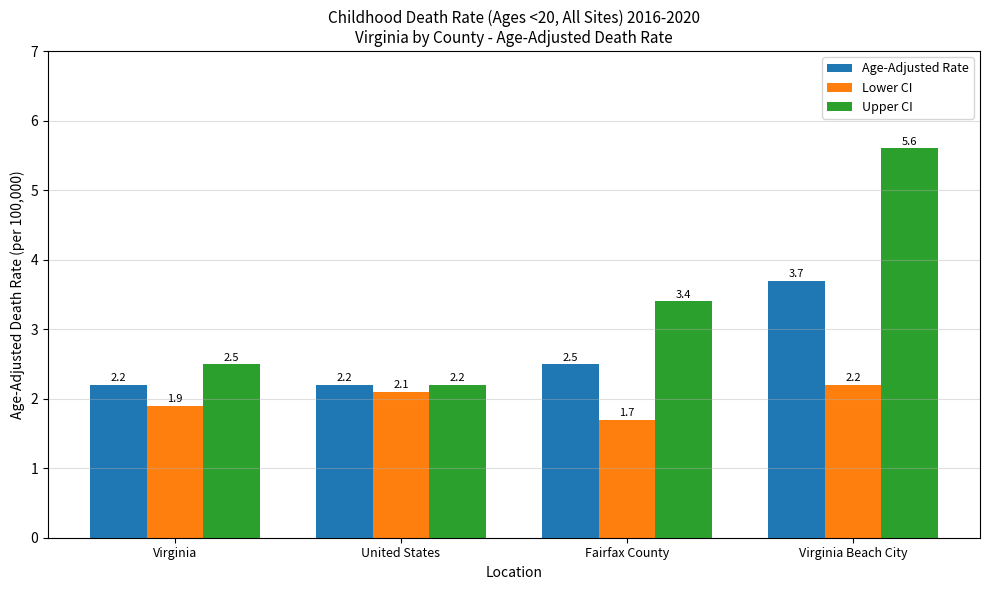

List the series in order of their overall mean, lowest first.

Lower CI, Age-Adjusted Rate, Upper CI